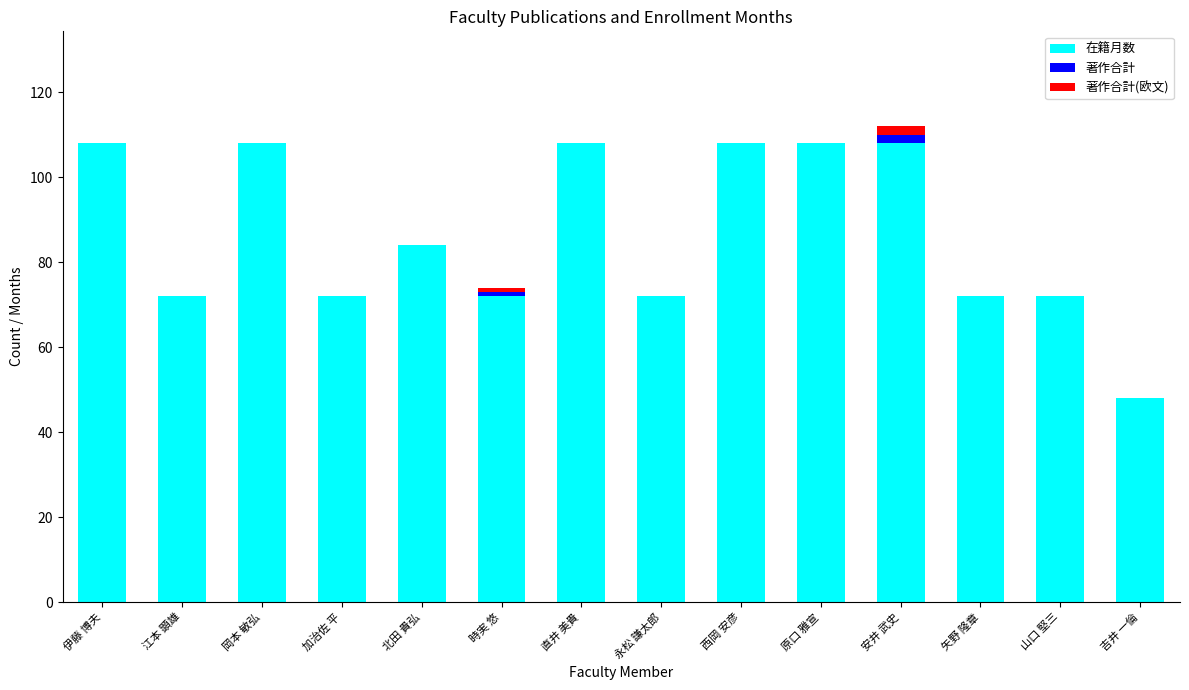

Are the bars grouped side by side (vs. stacked)?

No